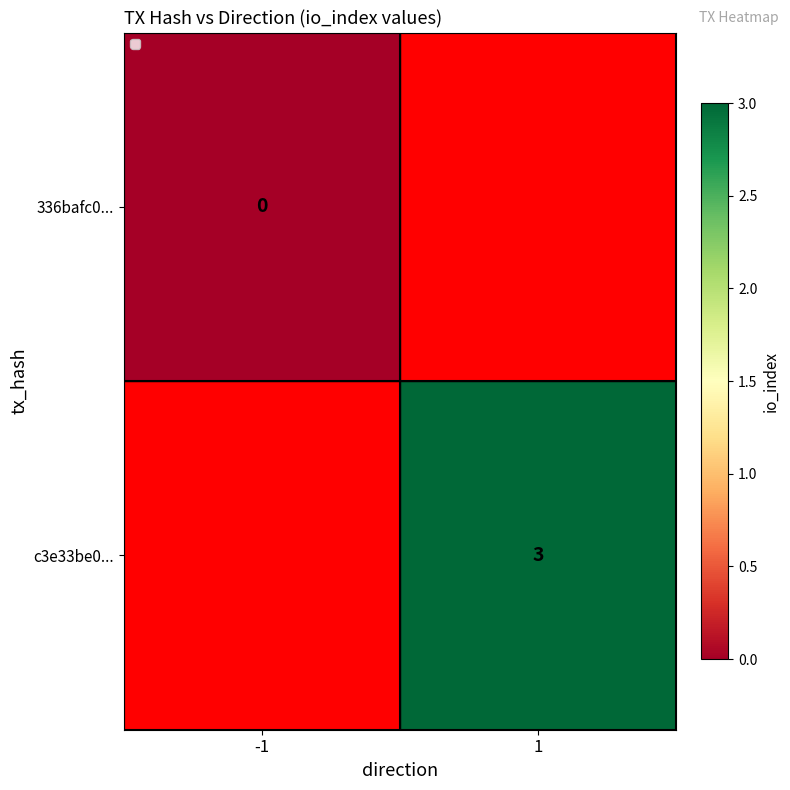

The c3e33be0... series shows 4.5 at 1. True or false?

False